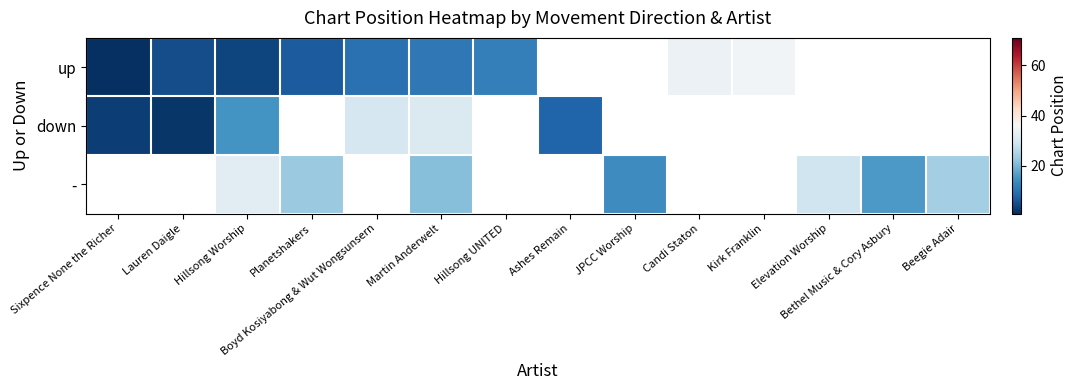

Count the number of data series in this chart.

3